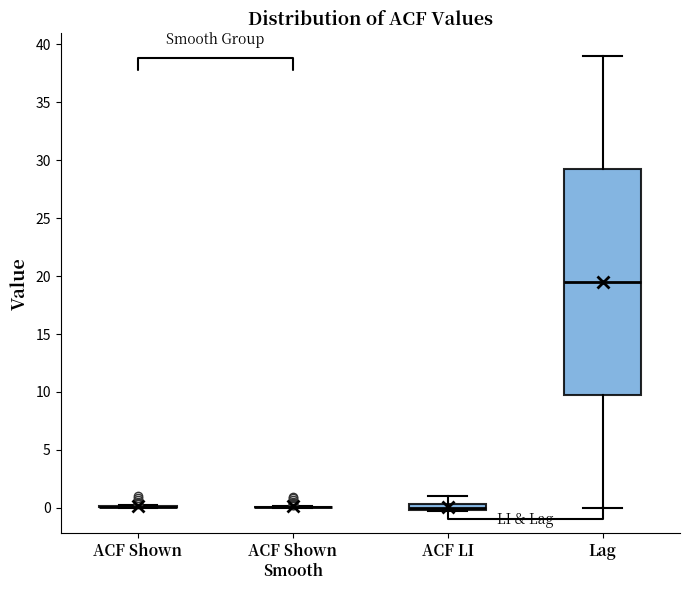

Which box is the tallest, from its lower edge to its upper edge?

Lag